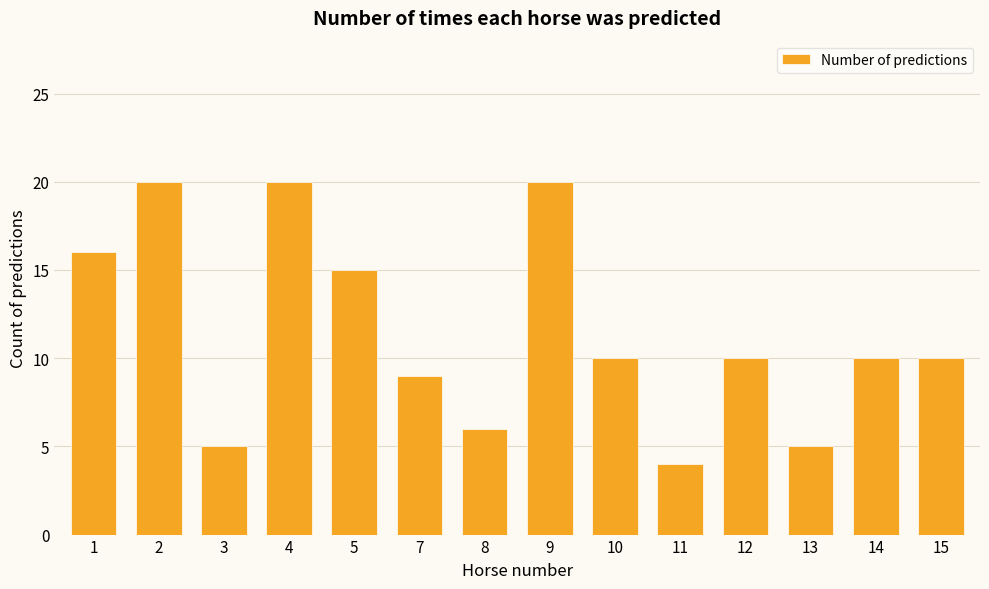

What is the change in value from 12 to 13?

-5